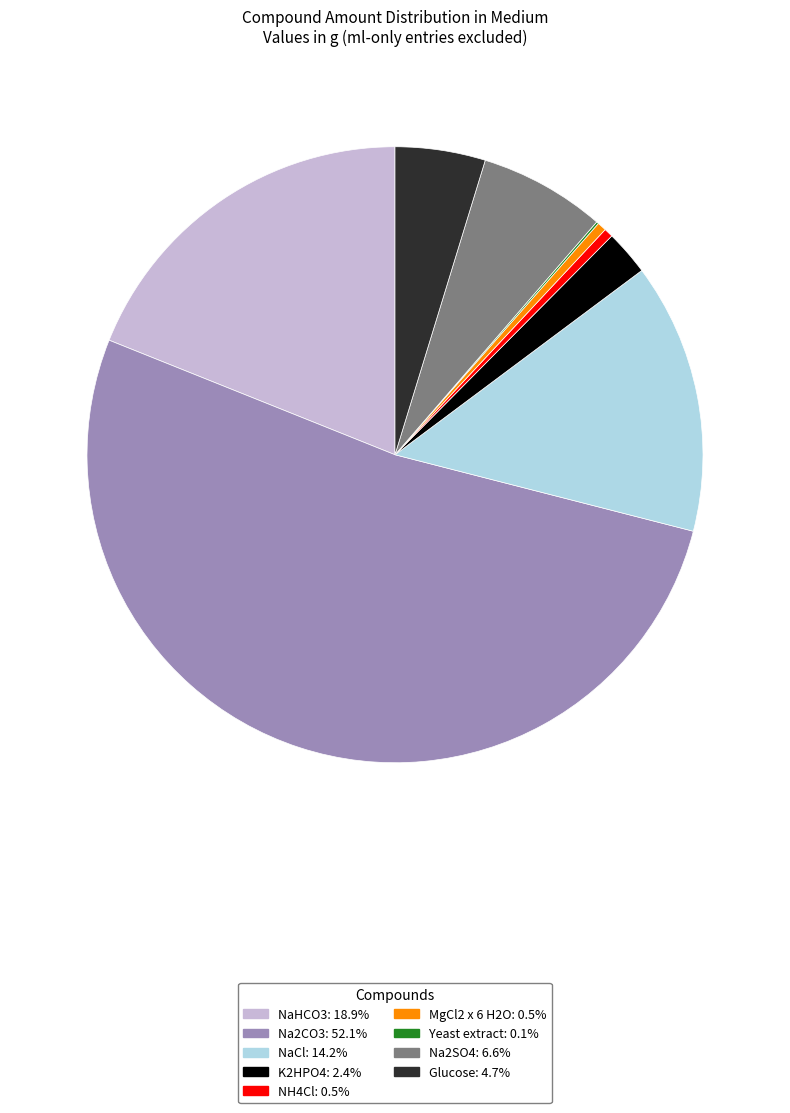

Approximately how many times larger is the value at MgCl2 x 6 H2O compared to Glucose?

0.1